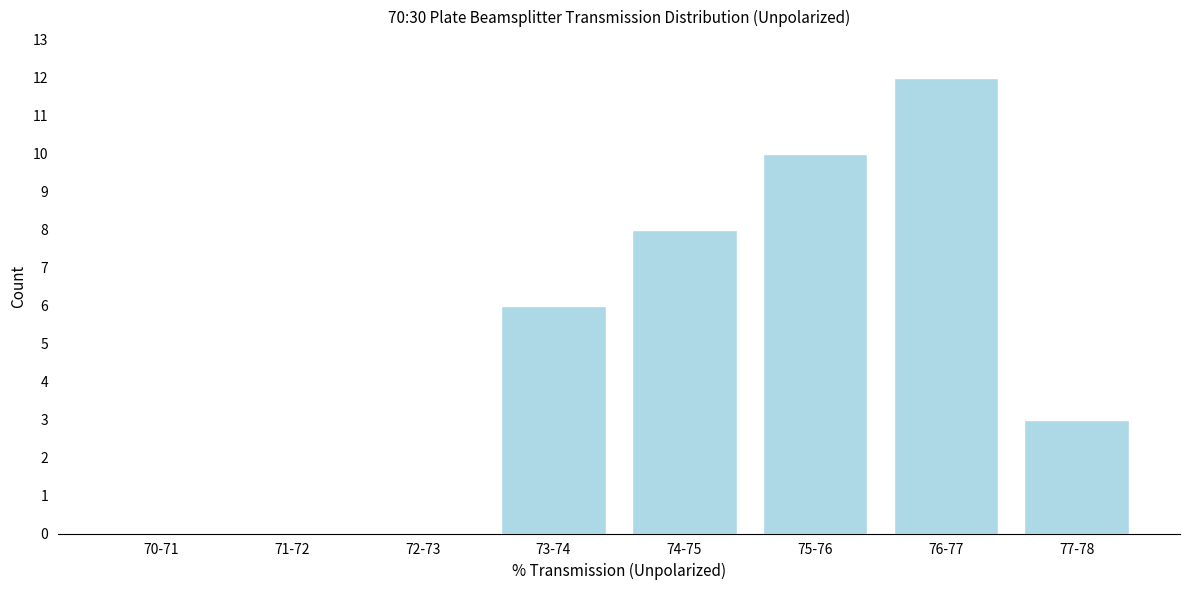

Reading left to right, transcribe all the data shown in this chart.

70-71=0	71-72=0	72-73=0	73-74=6	74-75=8	75-76=10	76-77=12	77-78=3